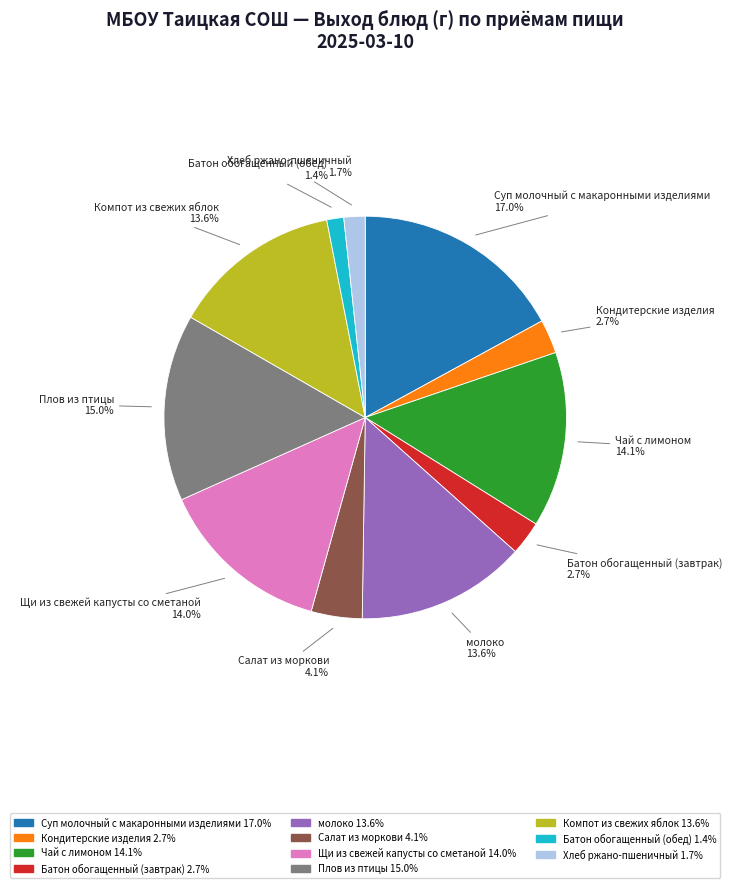

Is there a majority slice in this chart?

No